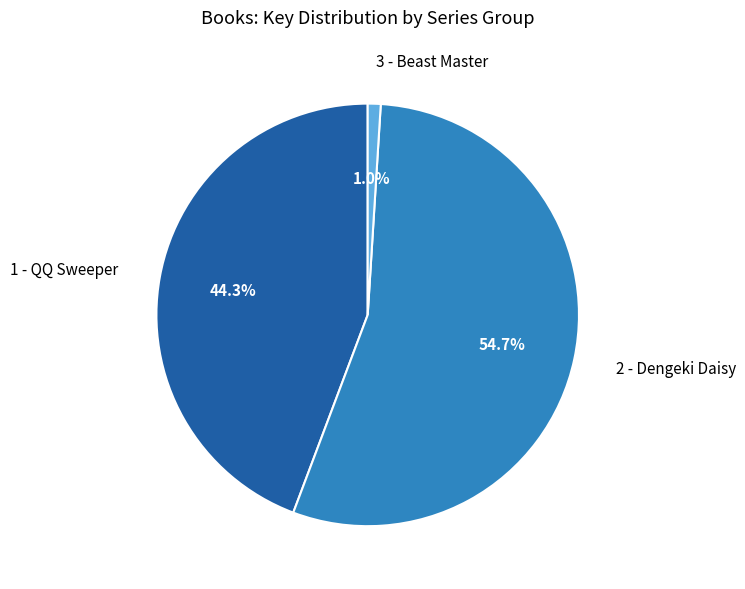

Does 3 - Beast Master account for over 50% of the chart?

No